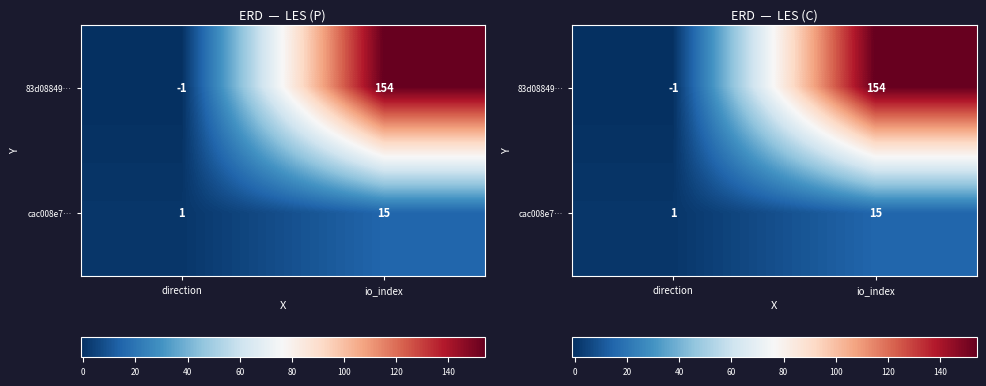

At how many categories does at least one series exceed 146?

1